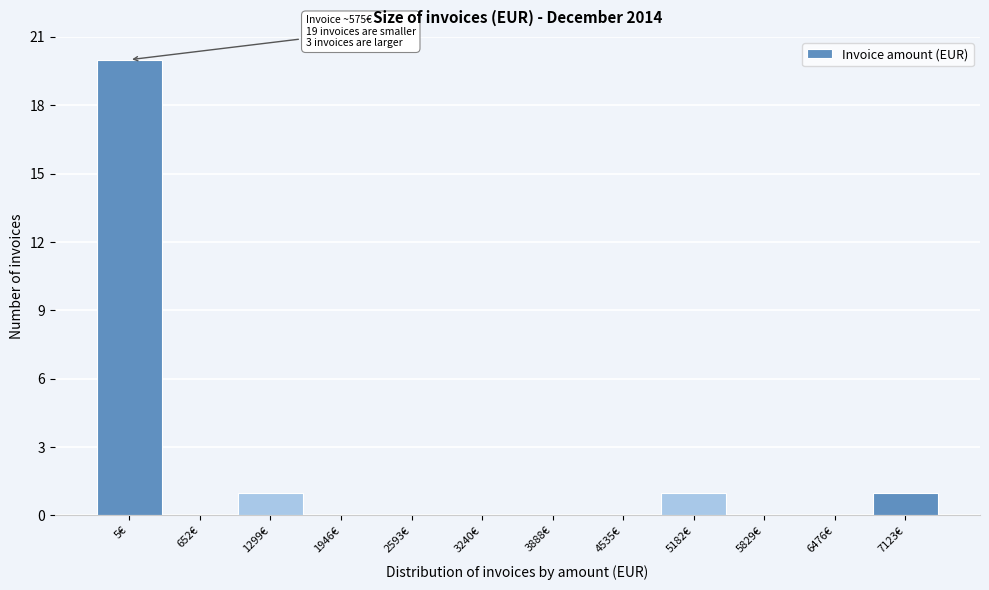

Reading left to right, list all the values displayed in this chart.

5€=20	652€=0	1299€=1	1946€=0	2593€=0	3240€=0	3888€=0	4535€=0	5182€=1	5829€=0	6476€=0	7123€=1